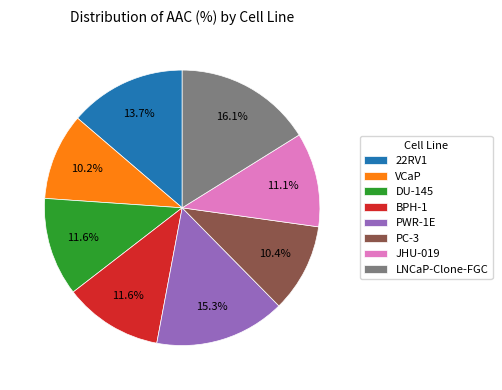

What percentage do 22RV1 and PC-3 together represent?

24.1%